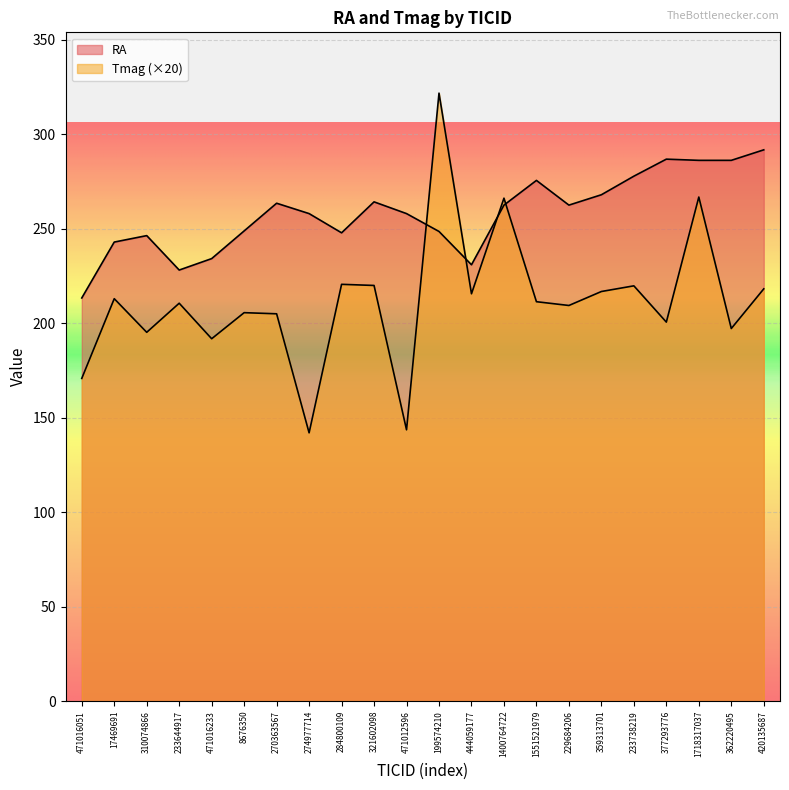

Between 17469691 and 1718317037, which series saw the biggest shift?

Tmag